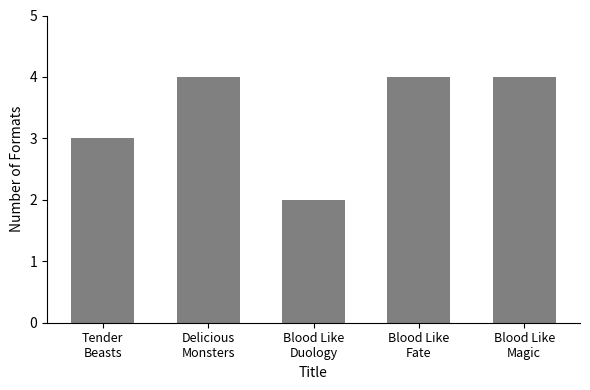

Which category has the lowest value across all series?

Blood Like
Duology